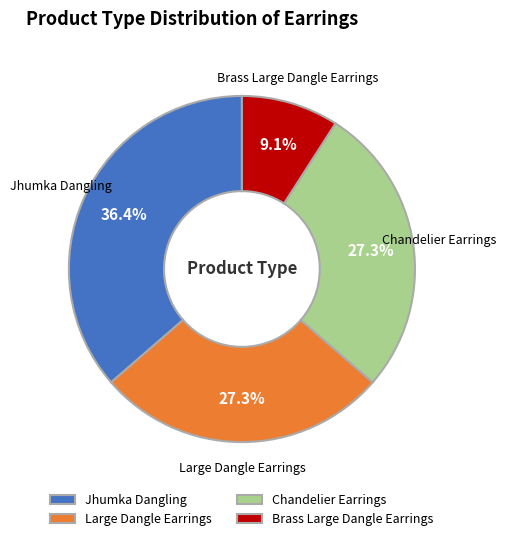

Does Large Dangle Earrings account for over 50% of the chart?

No